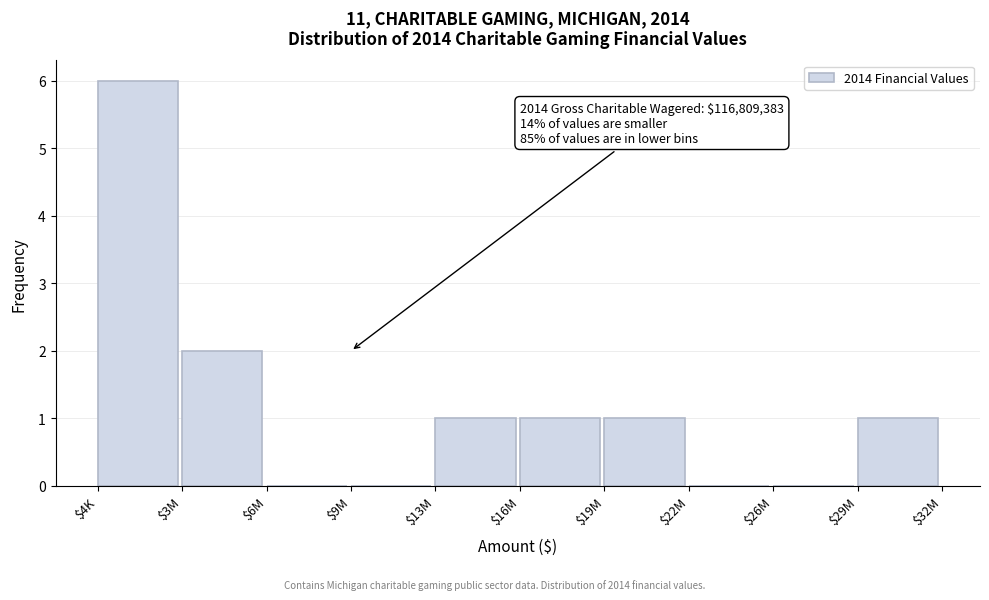

Where is the data nearest to the value 3?

$3M